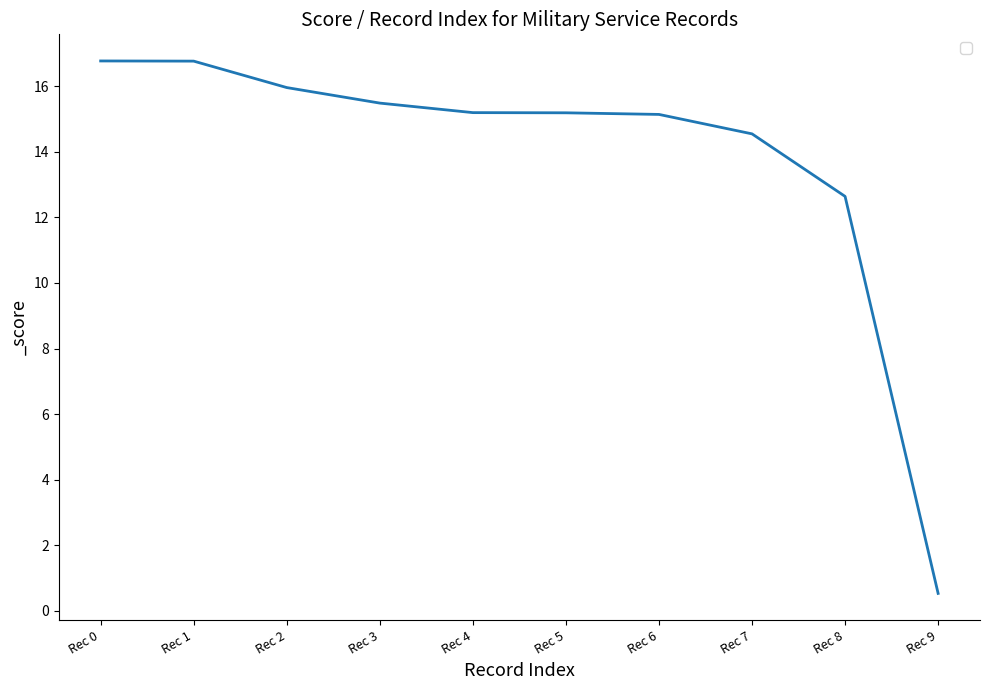

What is the difference between the second highest and second lowest values?

4.1